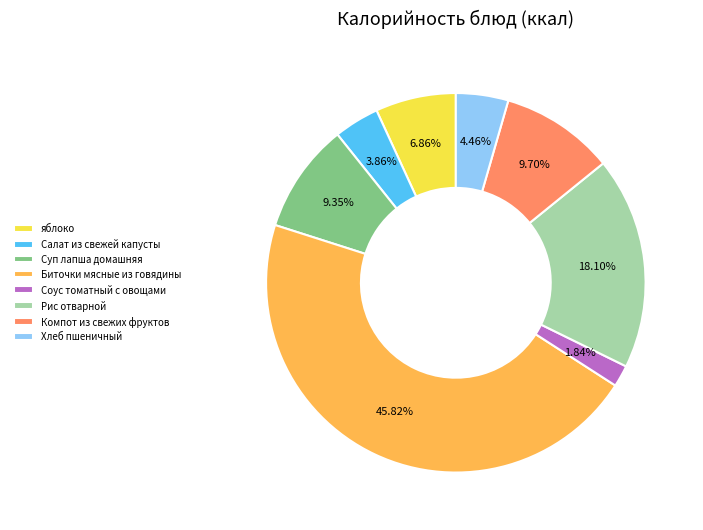

True or false: Рис отварной accounts for 18% of the total.

True